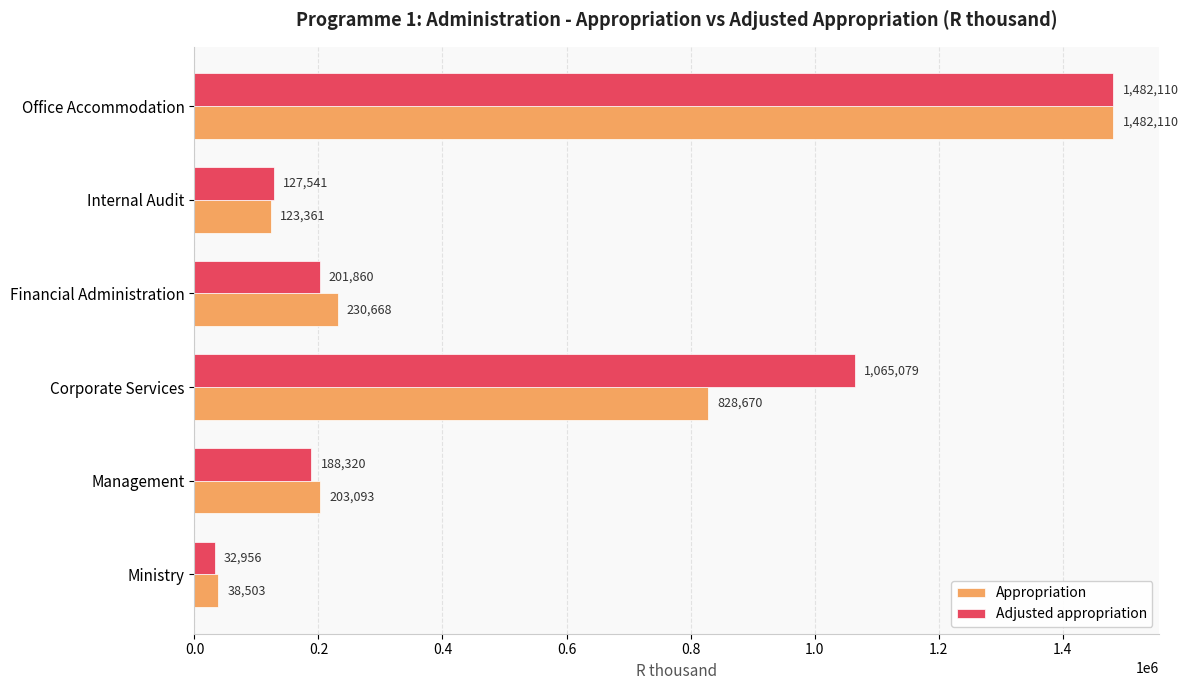

At how many categories does at least one series exceed 1356857?

1